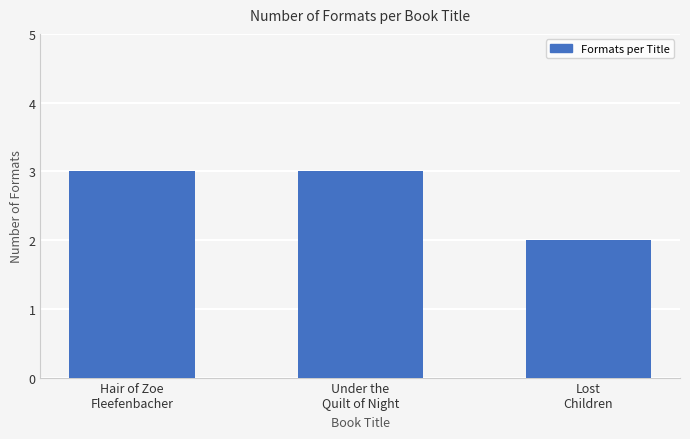

Reading right to left, what are all the values shown in this chart?

Lost
Children=2	Under the
Quilt of Night=3	Hair of Zoe
Fleefenbacher=3